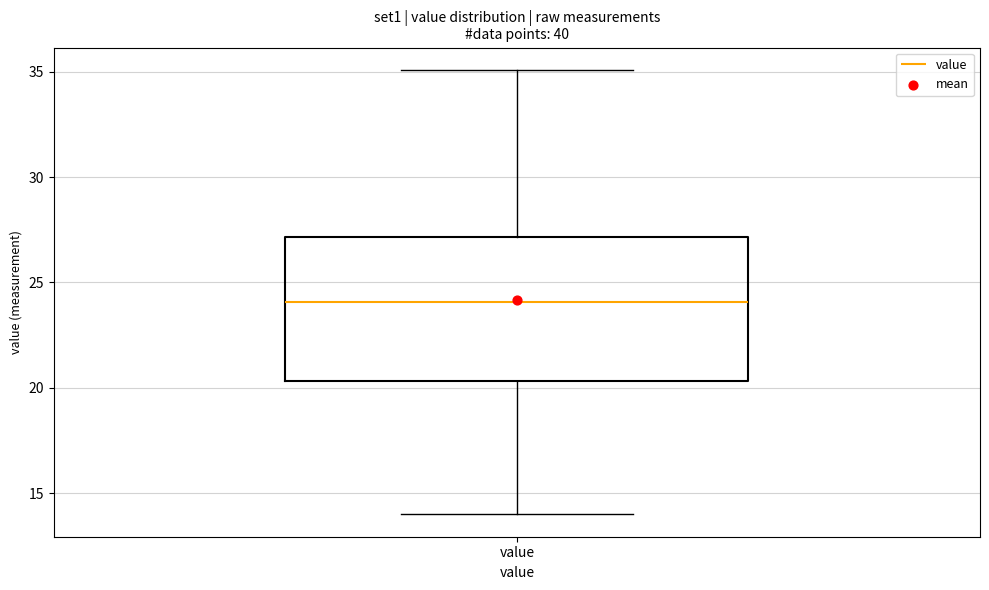

Transcribe this box plot: give where the median line is, the range the box spans, and where the two whiskers end, as read against the y-axis. The values are not printed on the chart, so give them approximately, as read against the axis.

median 24.0, box 20.5 to 27.0, whiskers 14.0 to 35.0